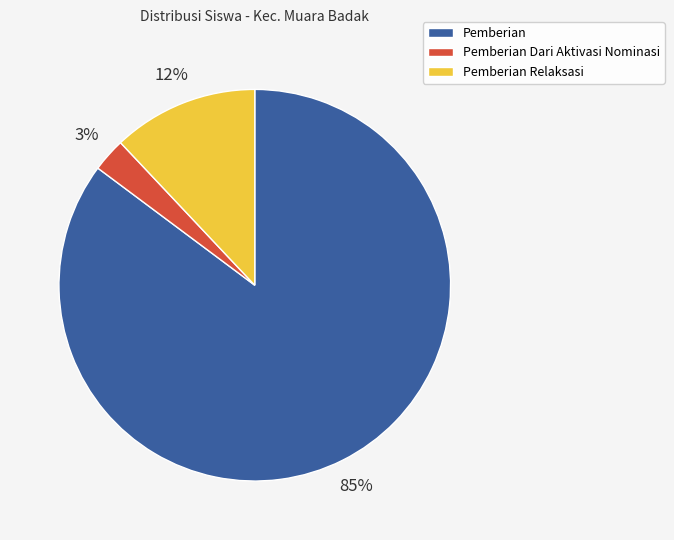

Do Pemberian Dari Aktivasi Nominasi and Pemberian Relaksasi together represent more than half of the pie?

No